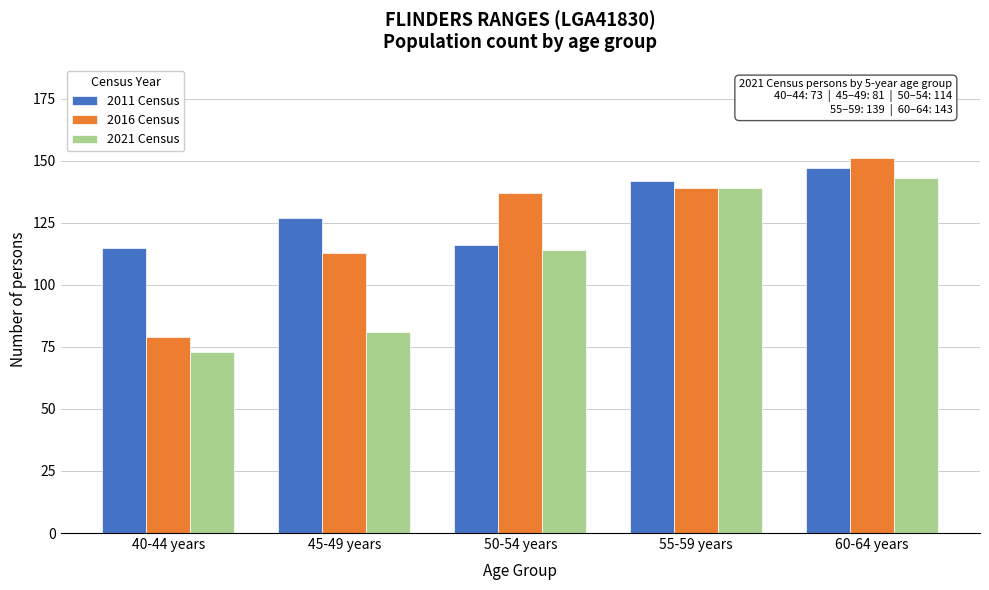

Reading left to right, extract all data points from this chart.

2011 Census: 40-44 years=115	45-49 years=127	50-54 years=116	55-59 years=142	60-64 years=147
2016 Census: 40-44 years=79	45-49 years=113	50-54 years=137	55-59 years=139	60-64 years=151
2021 Census: 40-44 years=73	45-49 years=81	50-54 years=114	55-59 years=139	60-64 years=143